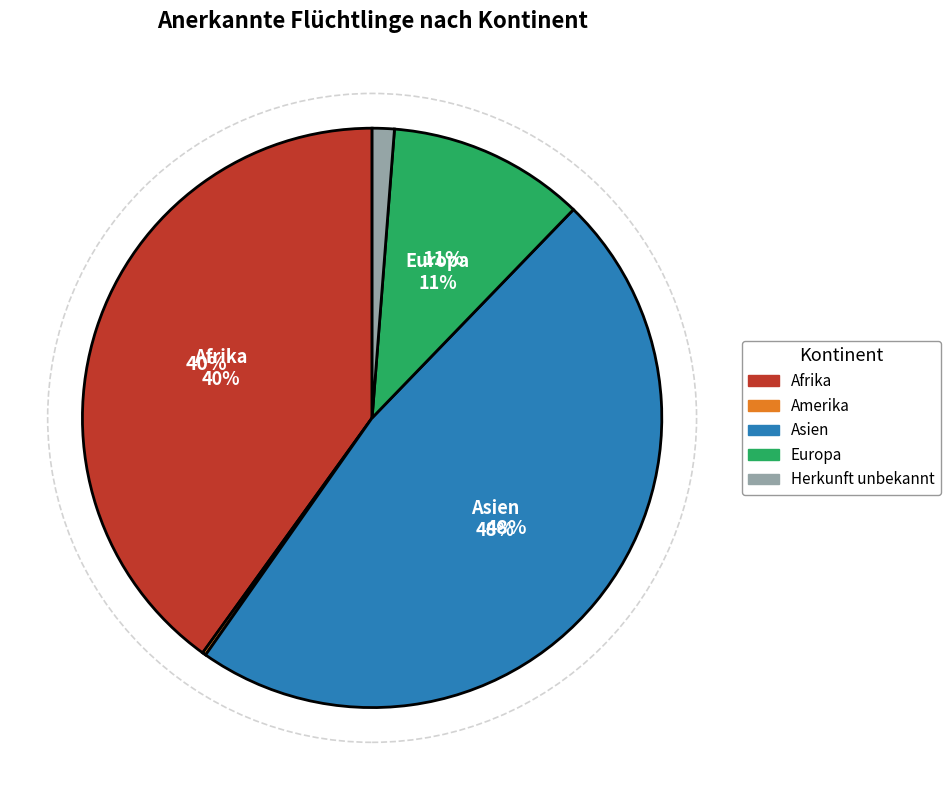

To the nearest percent, what is the difference between the largest and smallest slice percentages?

48%